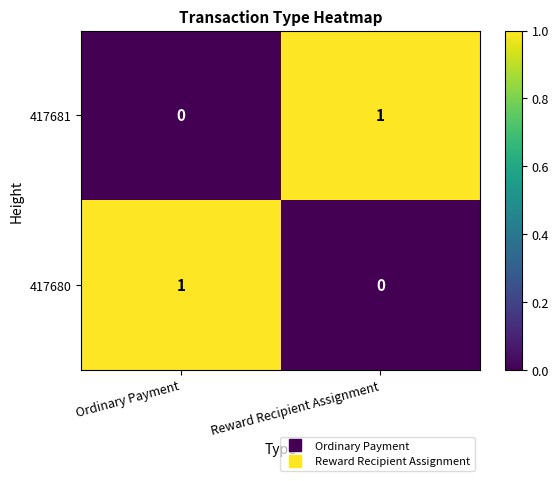

Count the number of data series in this chart.

2